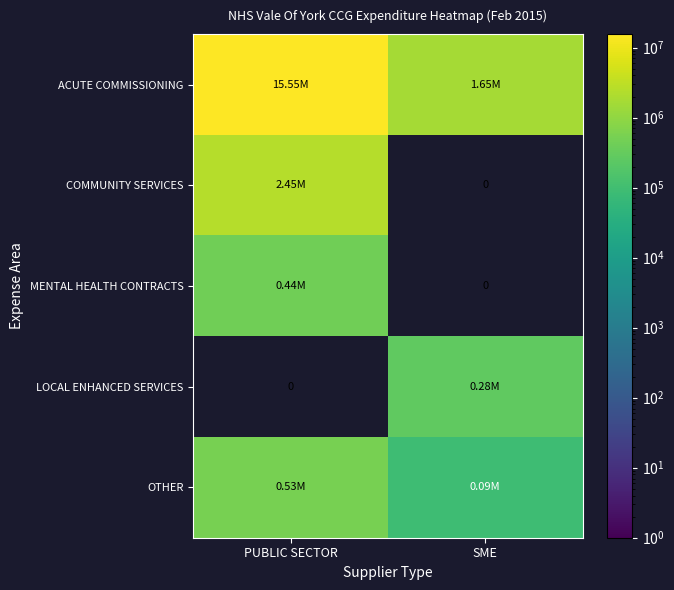

What is the difference between the maximum and minimum values in the OTHER series?

439801.0